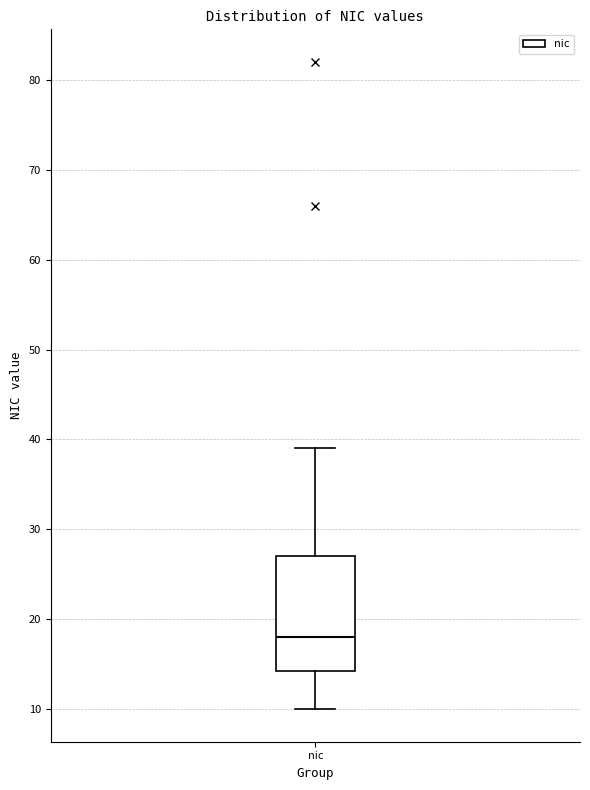

Transcribe this box plot: give where the median line is, the range the box spans, and where the two whiskers end, as read against the y-axis. The values are not printed on the chart, so give them approximately, as read against the axis.

median 18, box 14 to 27, whiskers 10 to 39